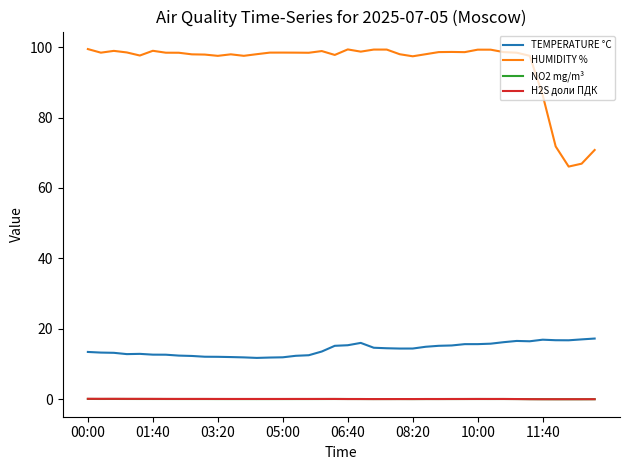

What is the maximum value shown in the chart?

99.5